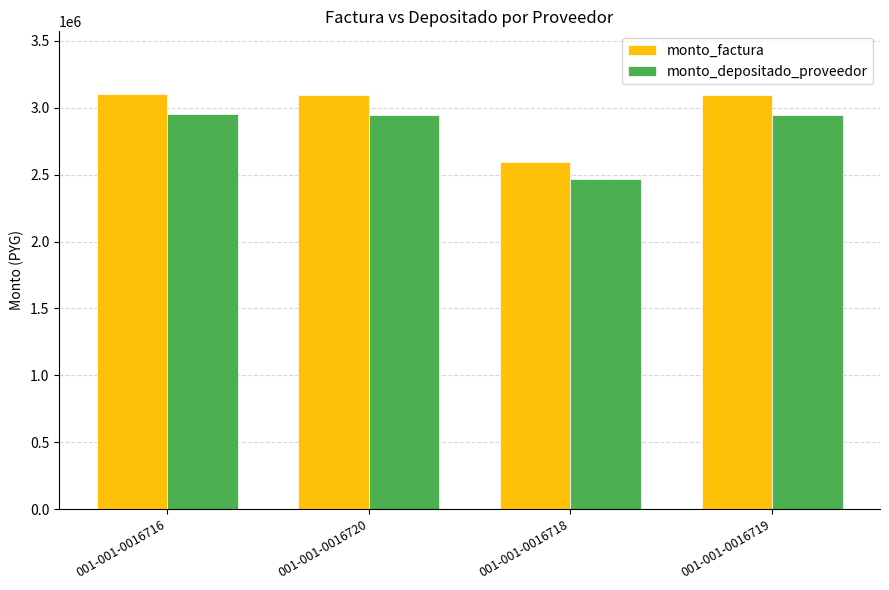

What is the label of the 3rd bar from the left?

001-001-0016718